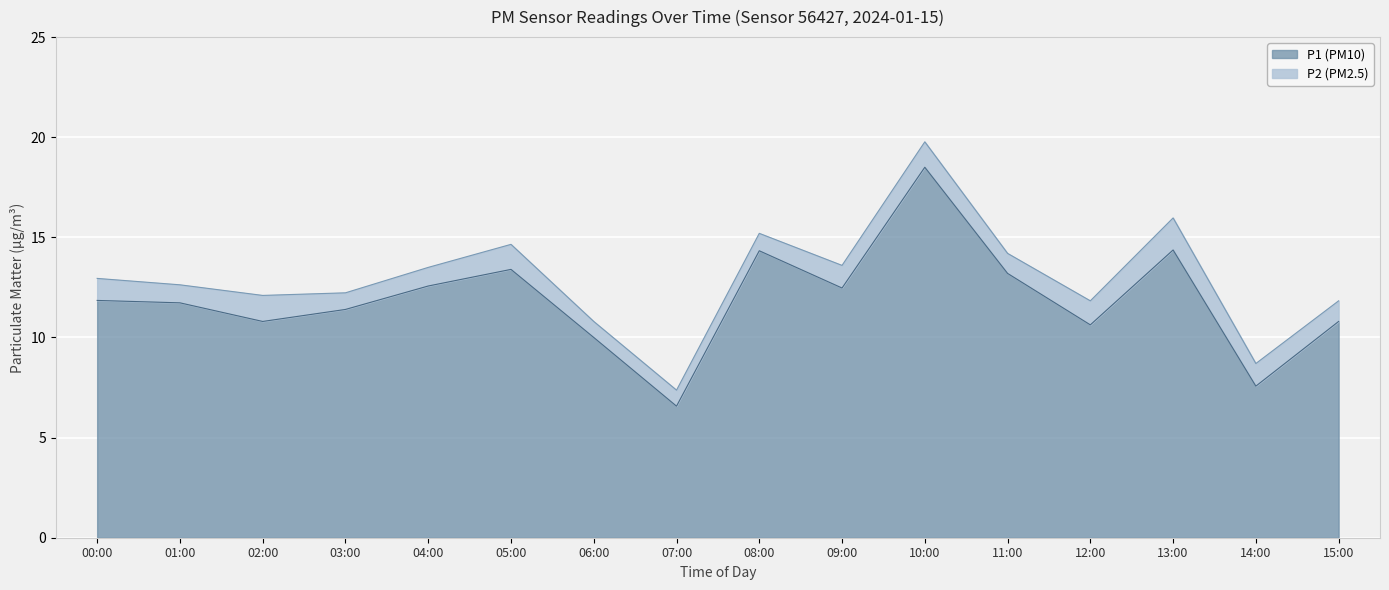

The value at 00:00 is 8.1. True or false?

False